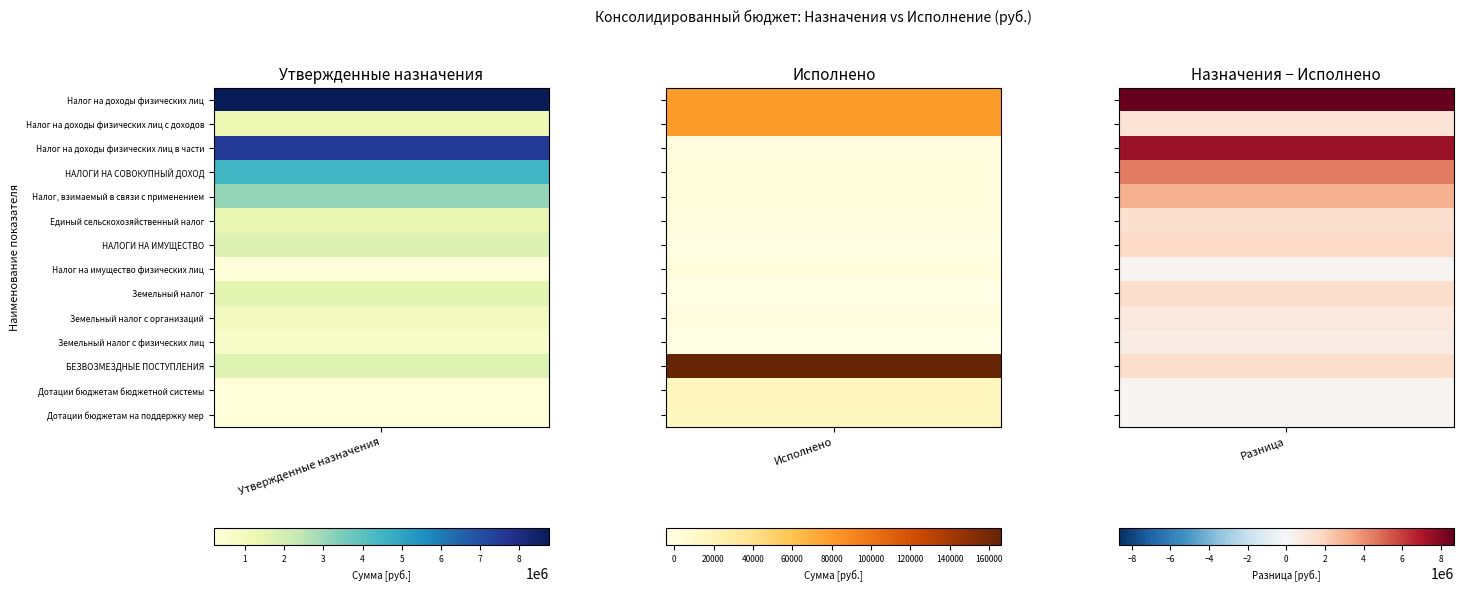

The value of Налог, взимаемый в связи с применением at 0 is 1963045.2. True or false?

False